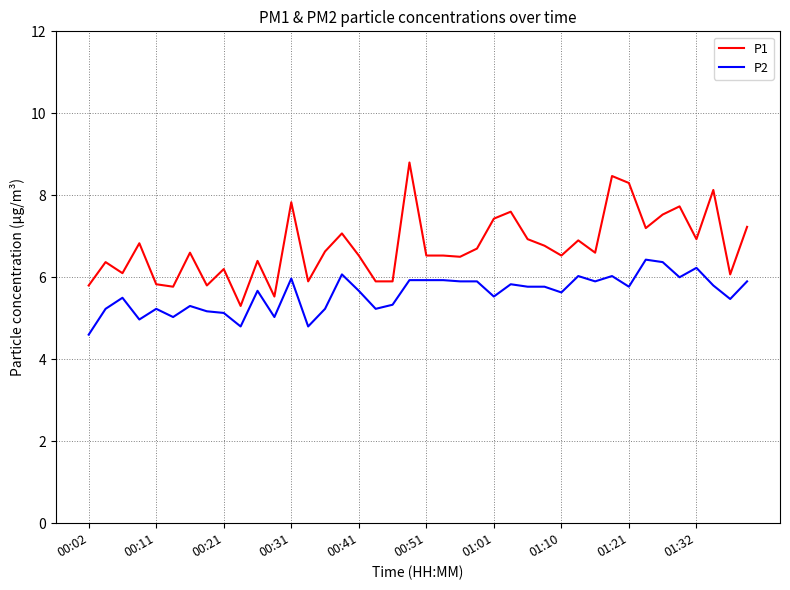

Rank the series by their maximum value, from lowest to highest.

P2, P1